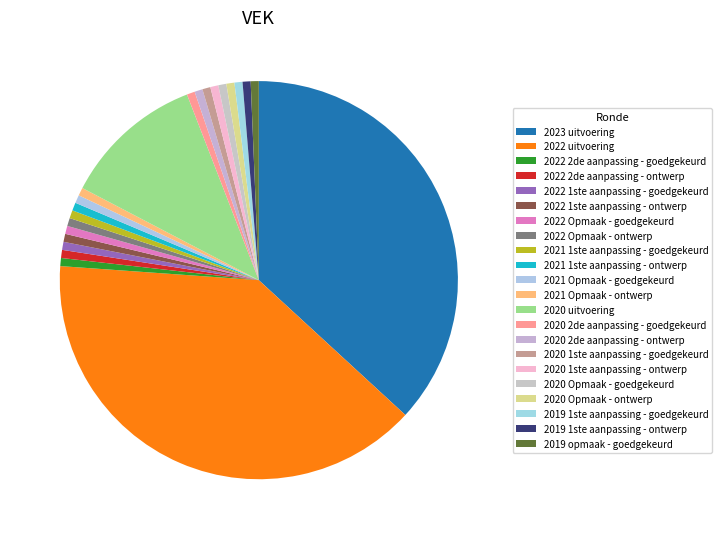

What percentage is the 2023 uitvoering slice, to the nearest percent?

37%